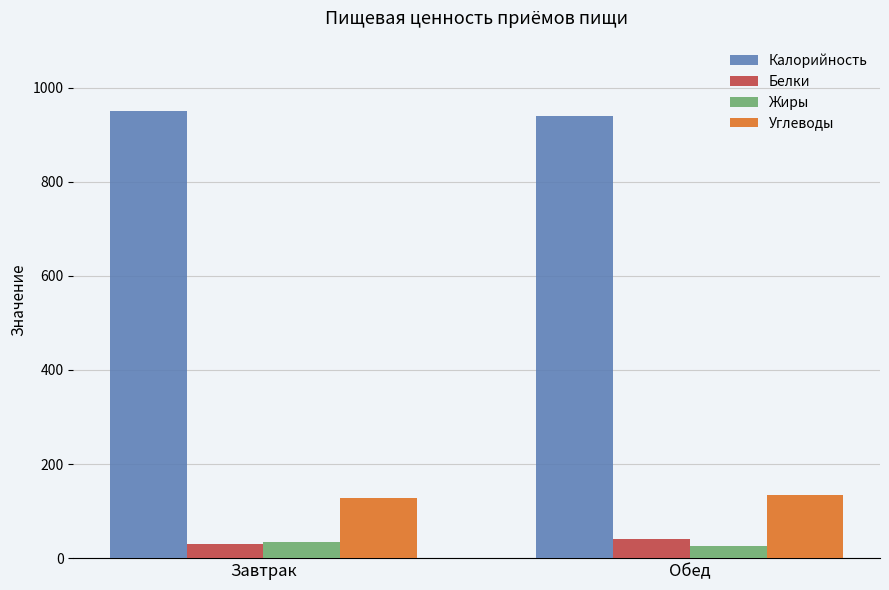

Reading right to left, extract all data points from this chart.

Калорийность: 940.3	950.9
Белки: 40.2	29.2
Жиры: 26.1	35.0
Углеводы: 134.7	128.6